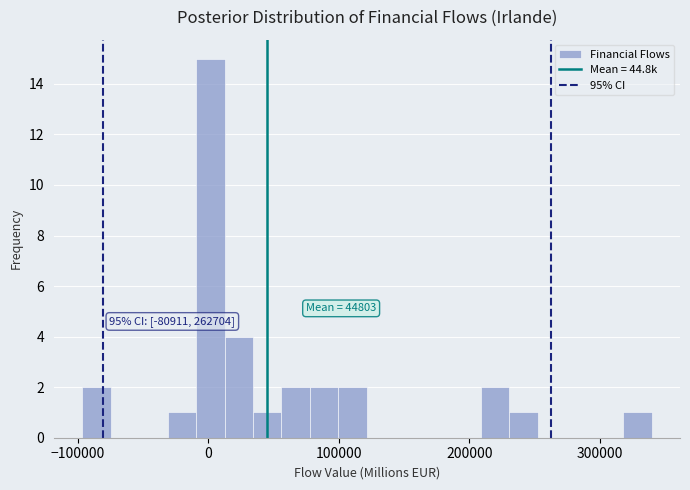

Read against the x-axis, roughly where is the centre of the tallest bar?

0